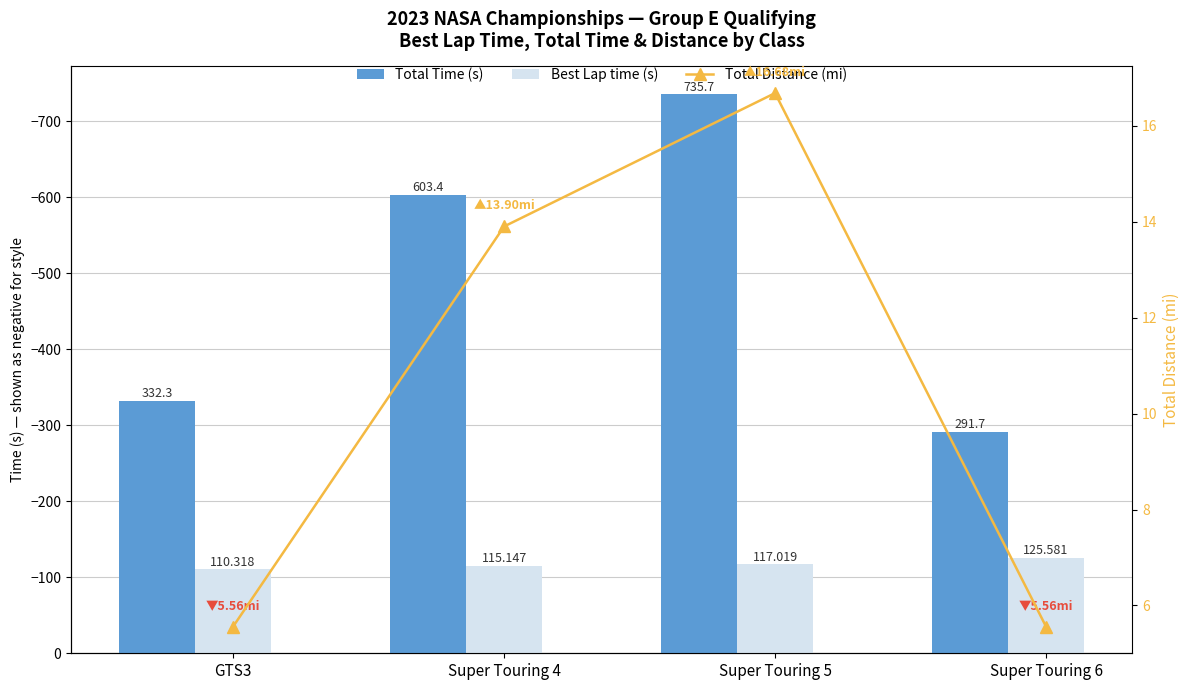

Where is Best Lap time (s) nearest to the value -117?

Super Touring 5